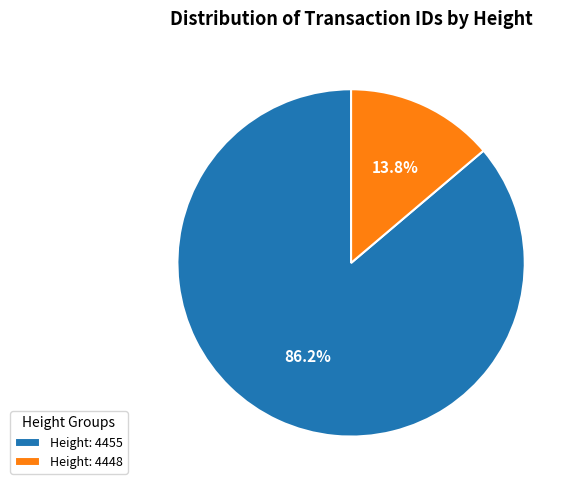

To the nearest percent, what is the average slice percentage?

50%